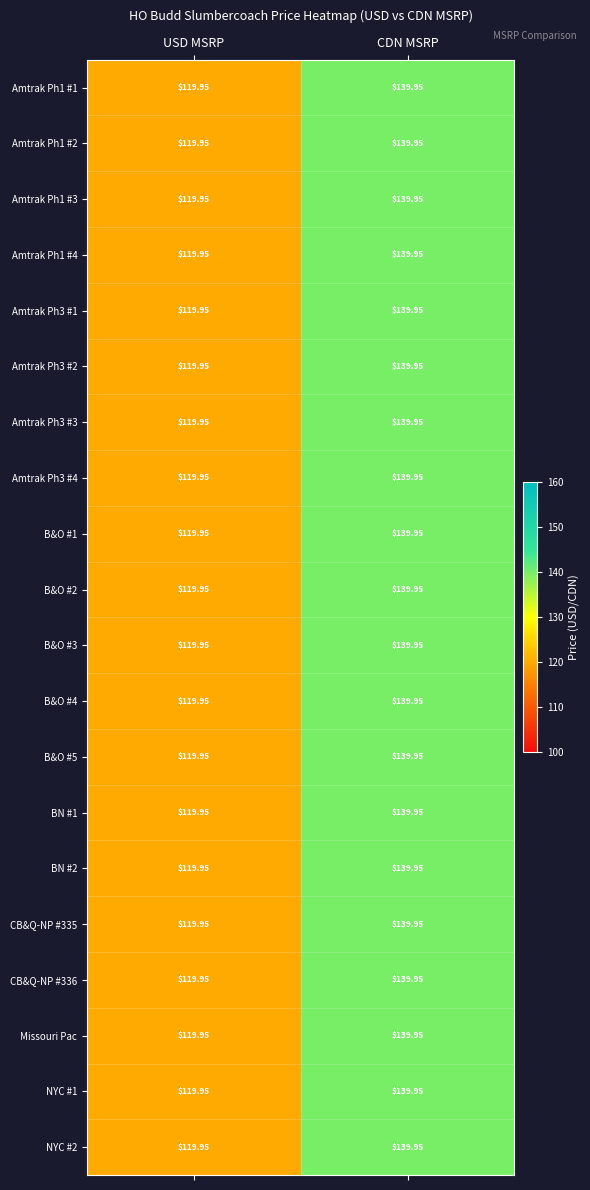

Count the number of data series in this chart.

20